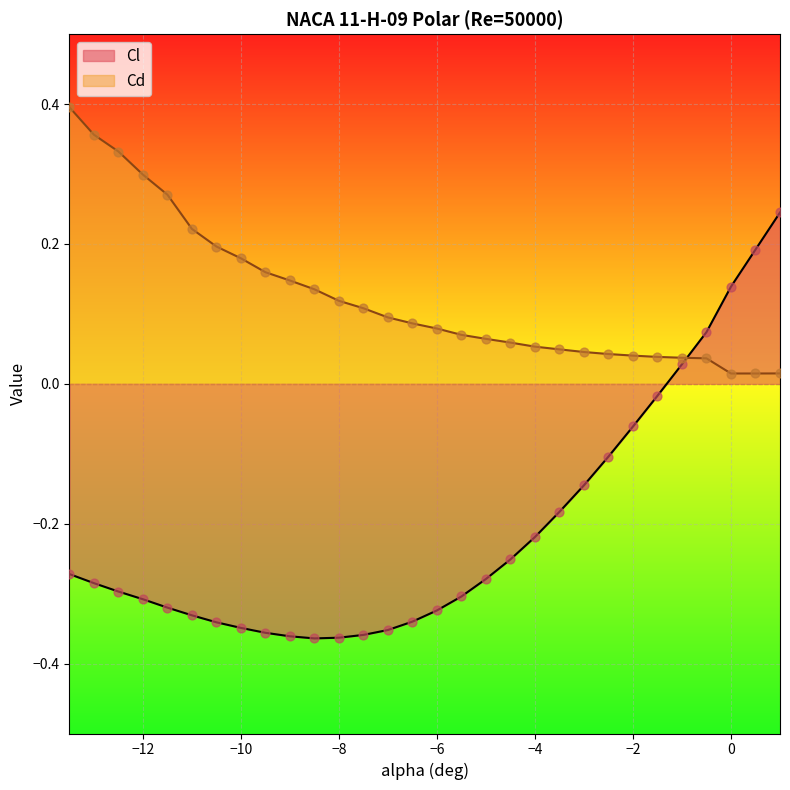

At how many categories does at least one series exceed 0?

30